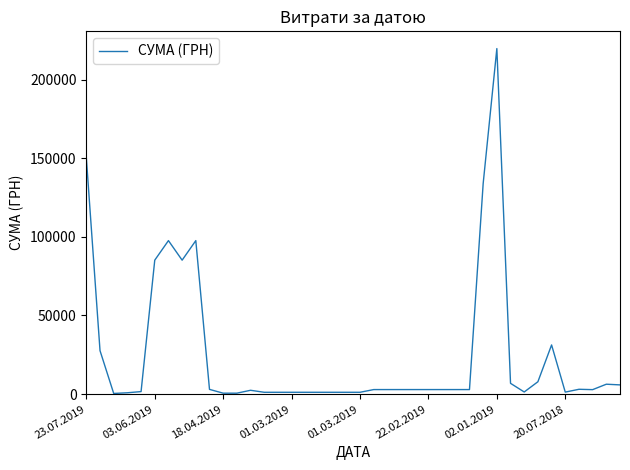

What is the greatest value displayed?

219663.9